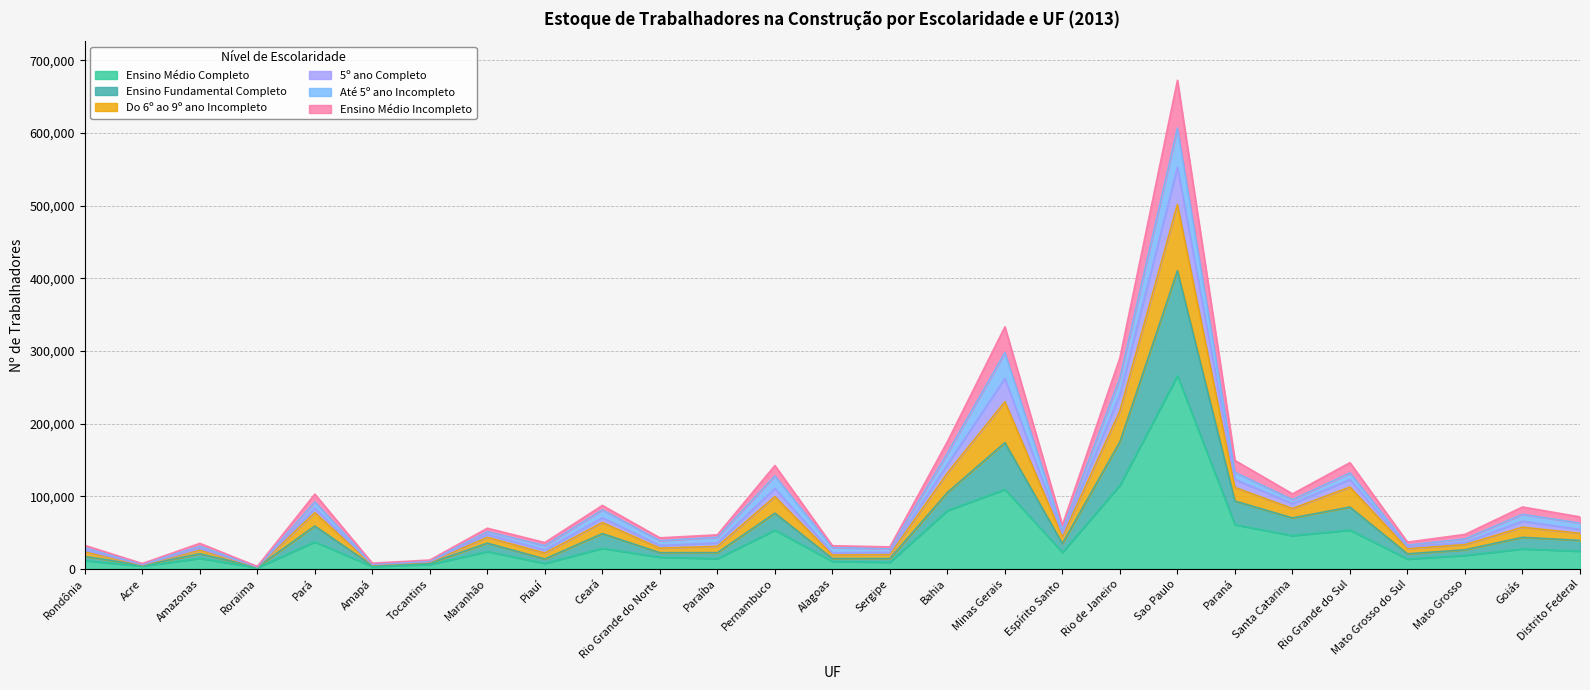

Is it true that Ensino Médio Completo equals 60766 at Paraná?

True